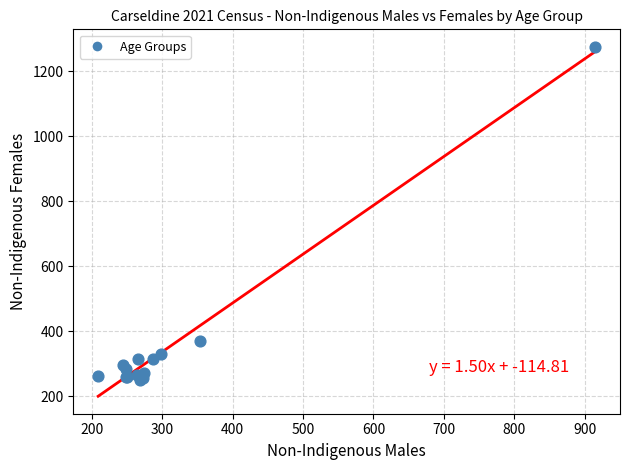

What Y value in the scatter plot is closest to 762?

370